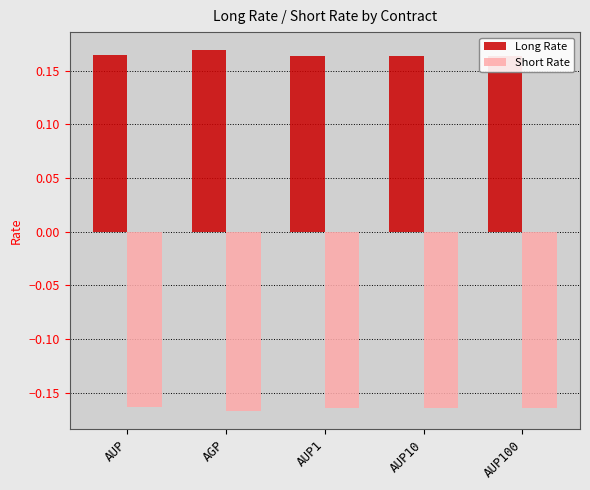

What is the value of the Long Rate bar at the 3rd from the left?

0.2